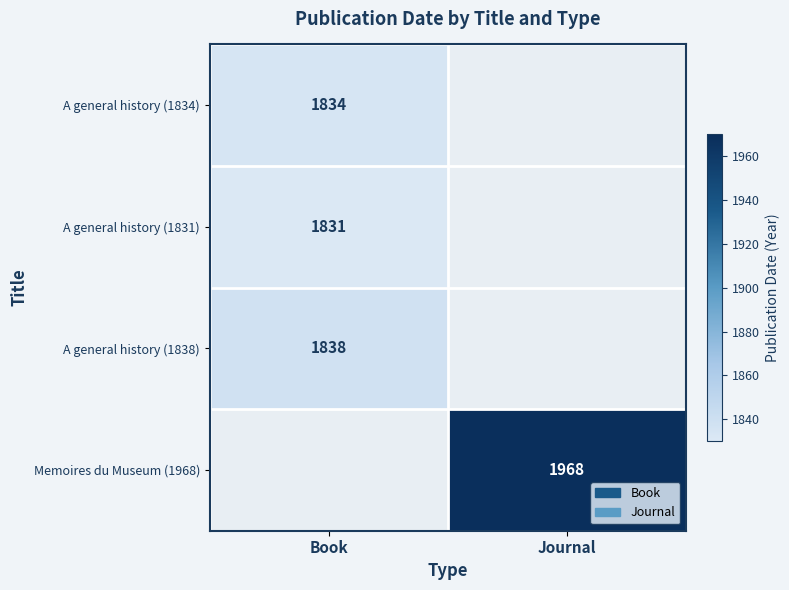

The A general history (1831) series shows 1831 at Book. True or false?

True